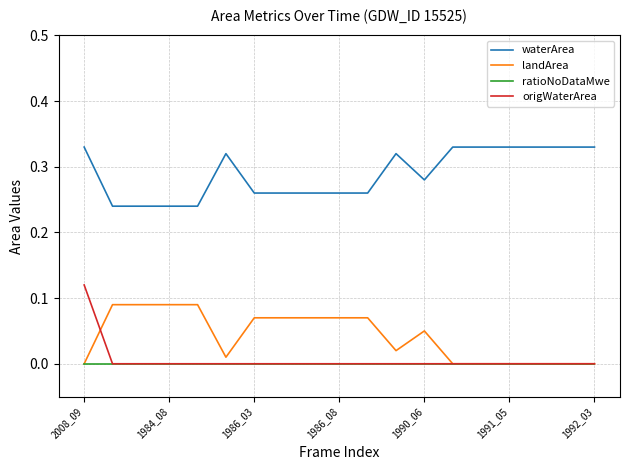

Which series has the largest range (max minus min)?

origWaterArea